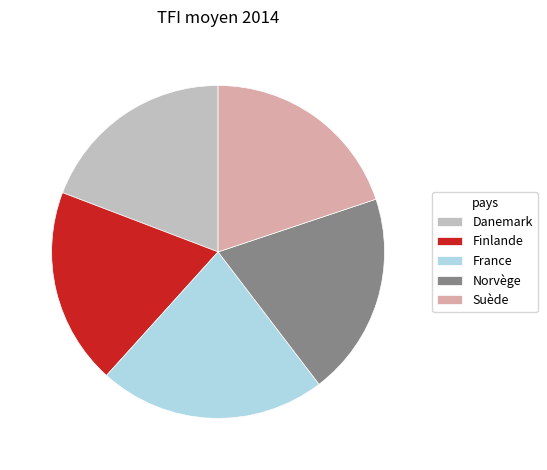

Is the sum of Norvège and Finlande greater than half?

No